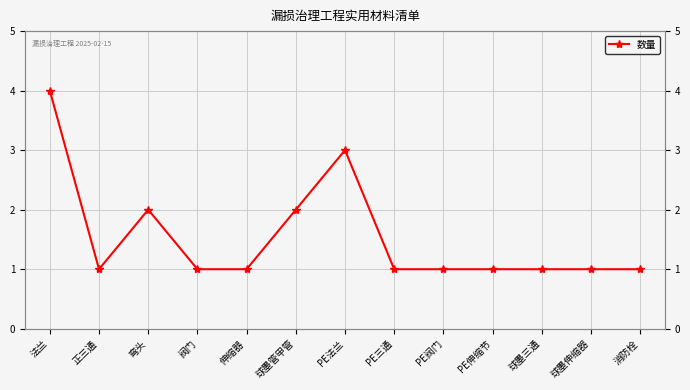

True or false: the data shows 3 at 球墨管甲管.

False